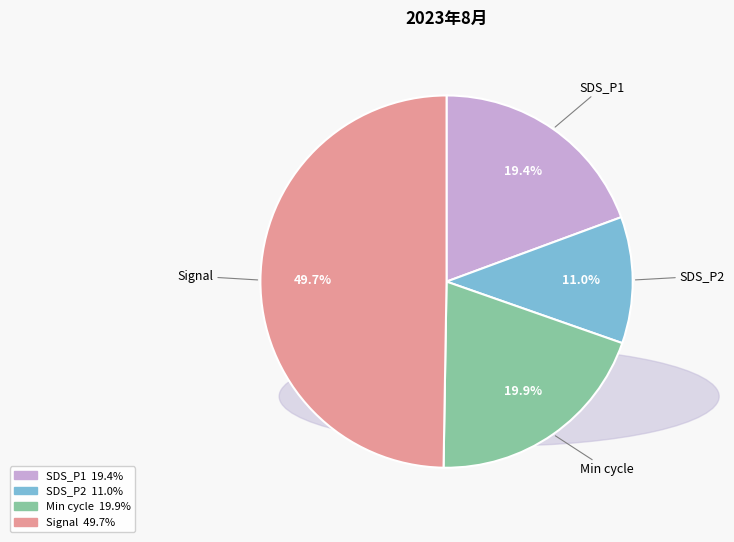

Is there any slice that represents more than half of the pie?

No